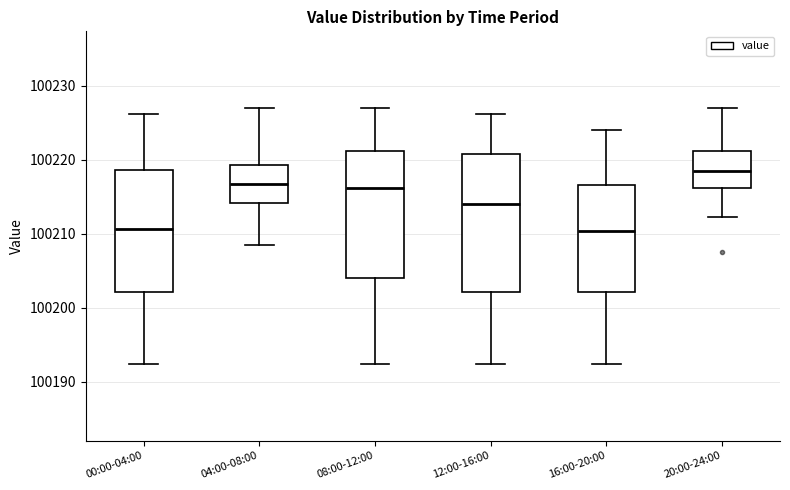

Reading left to right, transcribe this box plot: for each box, give where its median line is, the range the box spans, and where its two whiskers end, as read against the y-axis. The values are not printed on the chart, so give them approximately, as read against the axis.

00:00-04:00: median 100211, box 100202 to 100219, whiskers 100192 to 100226
04:00-08:00: median 100217, box 100214 to 100219, whiskers 100208 to 100227
08:00-12:00: median 100216, box 100204 to 100221, whiskers 100192 to 100227
12:00-16:00: median 100214, box 100202 to 100221, whiskers 100192 to 100226
16:00-20:00: median 100210, box 100202 to 100217, whiskers 100192 to 100224
20:00-24:00: median 100218, box 100216 to 100221, whiskers 100212 to 100227